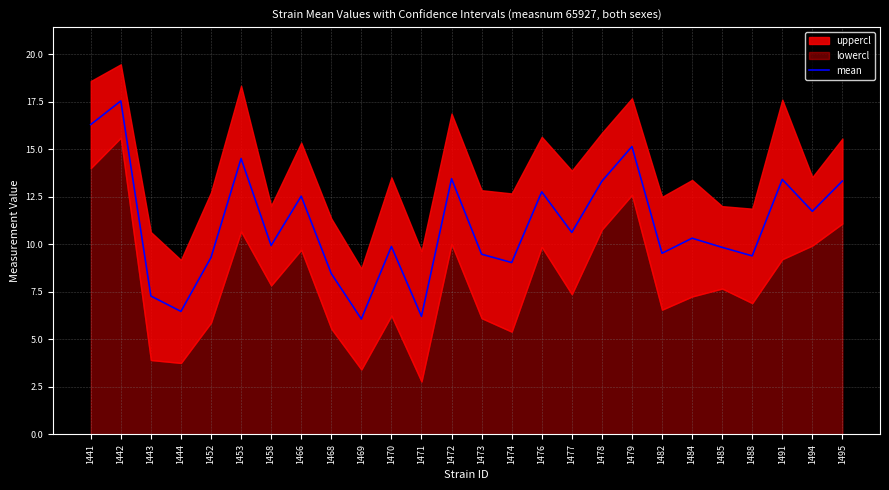

What is the ratio of the value at 1495 to the value at 1453?

0.9